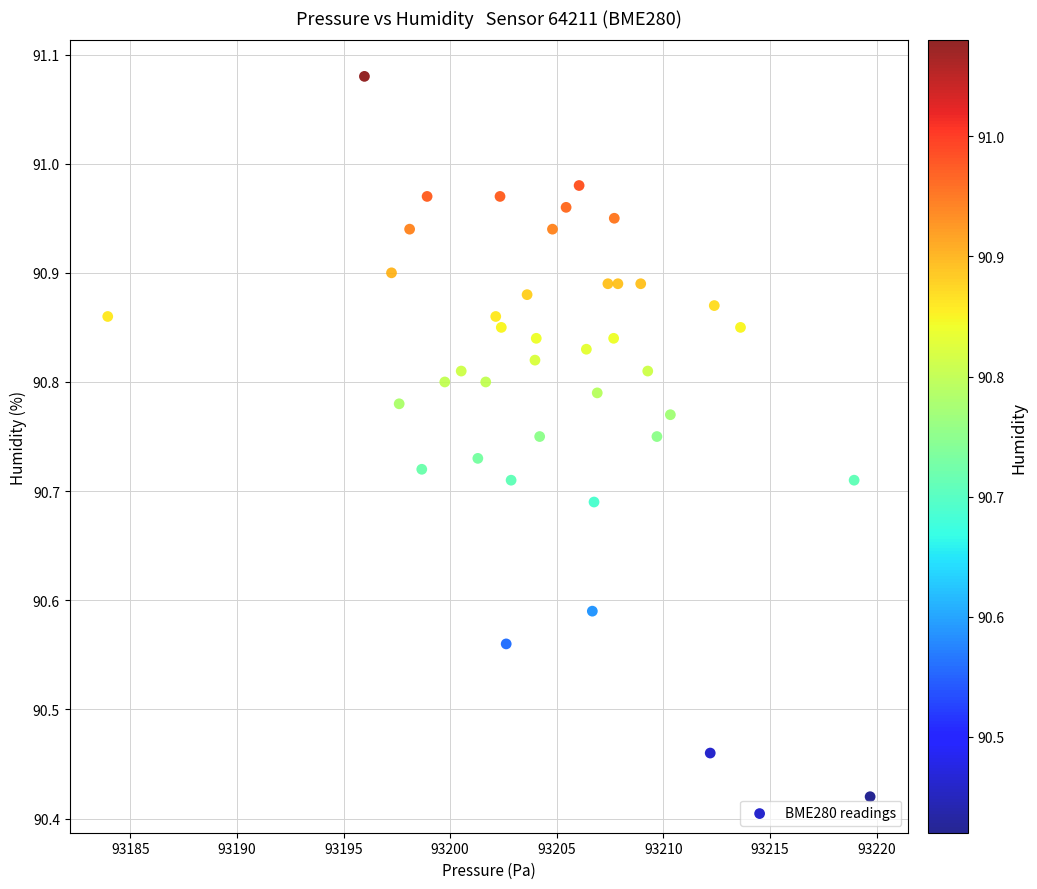

What is the range of X values (max minus min)?

35.8